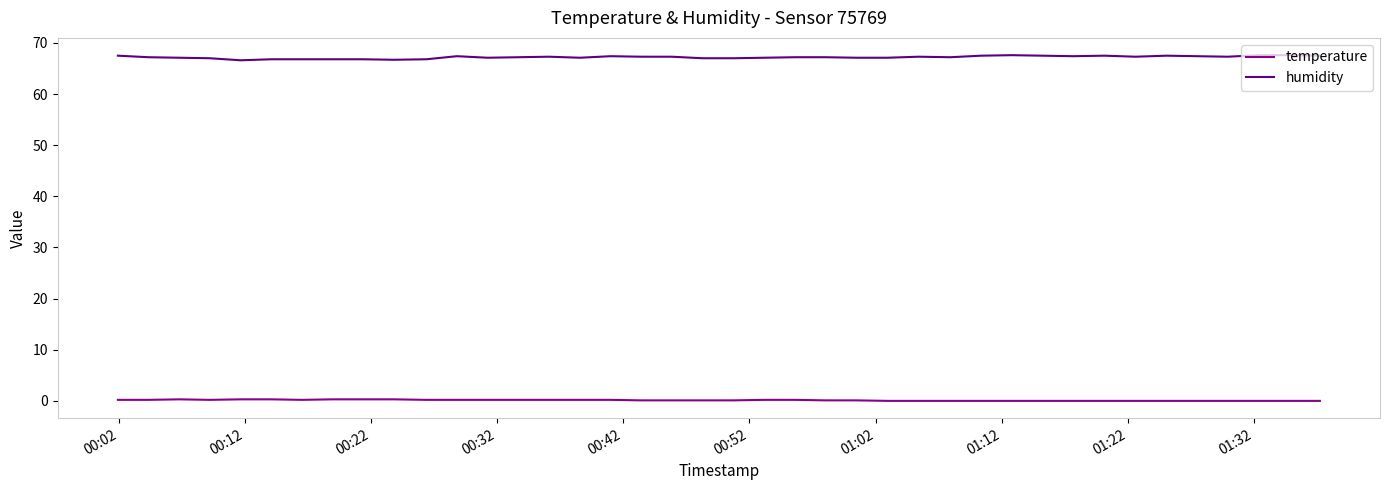

What is the sum of all temperature values?

5.0